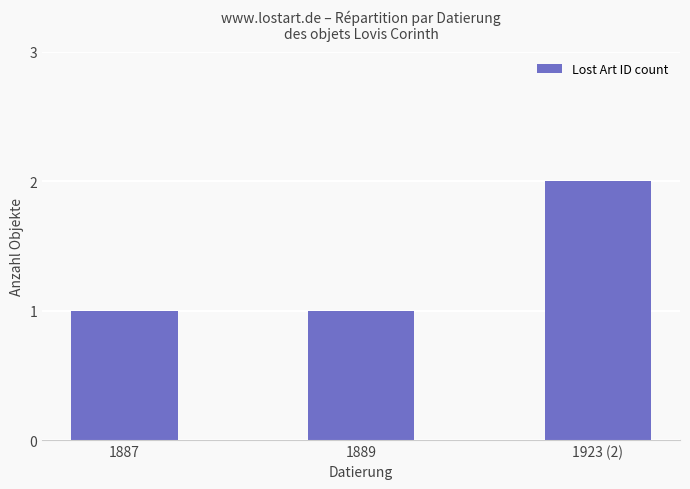

What is the label of the 1st bar from the right?

1923 (2)